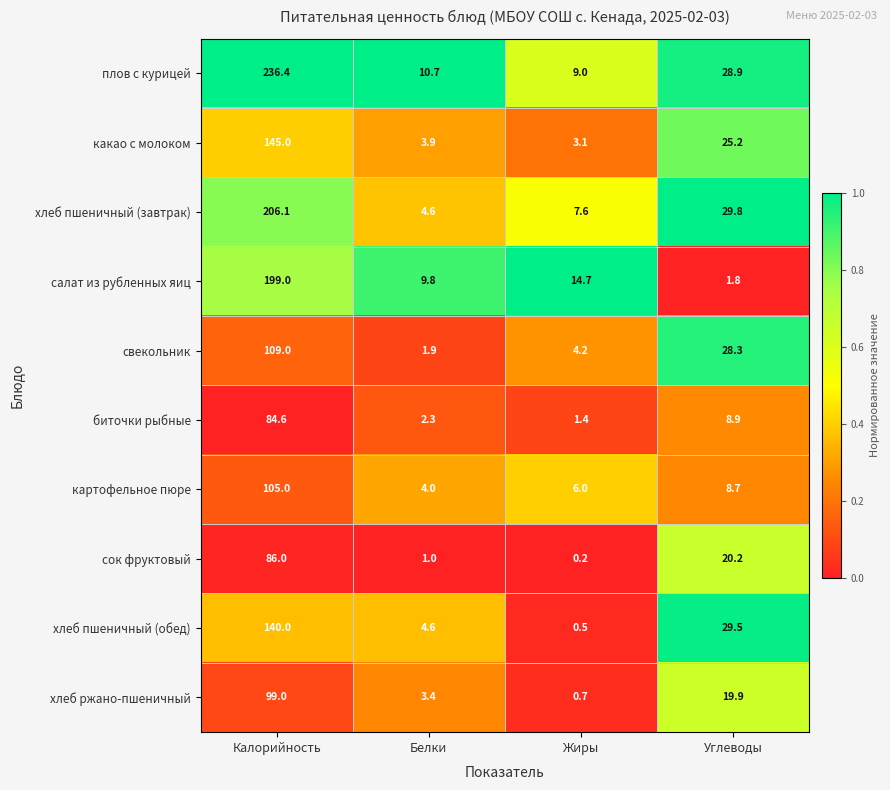

At how many categories does at least one series exceed 0?

4